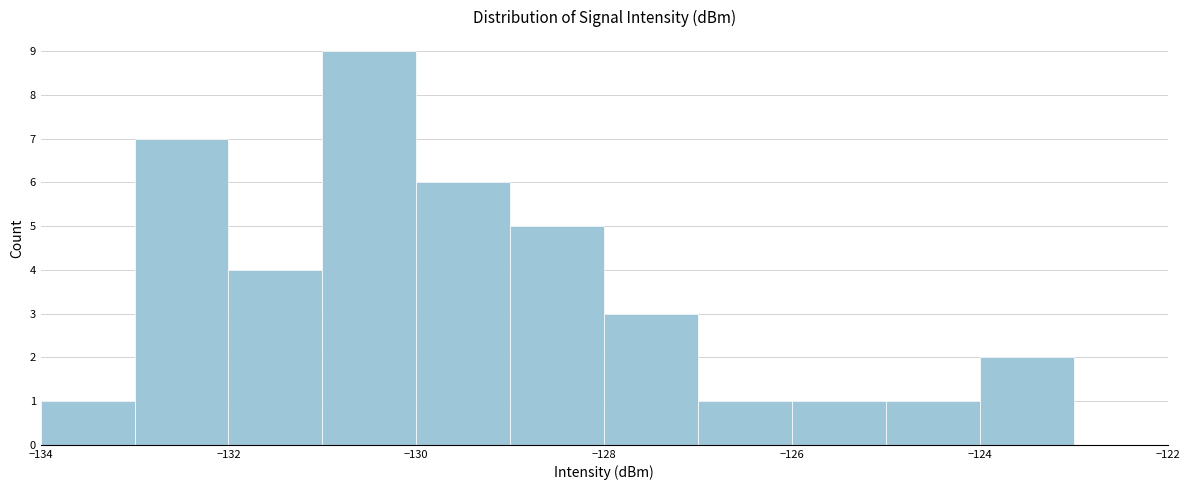

Over which range of the x-axis is the bar tallest?

-131 to -130